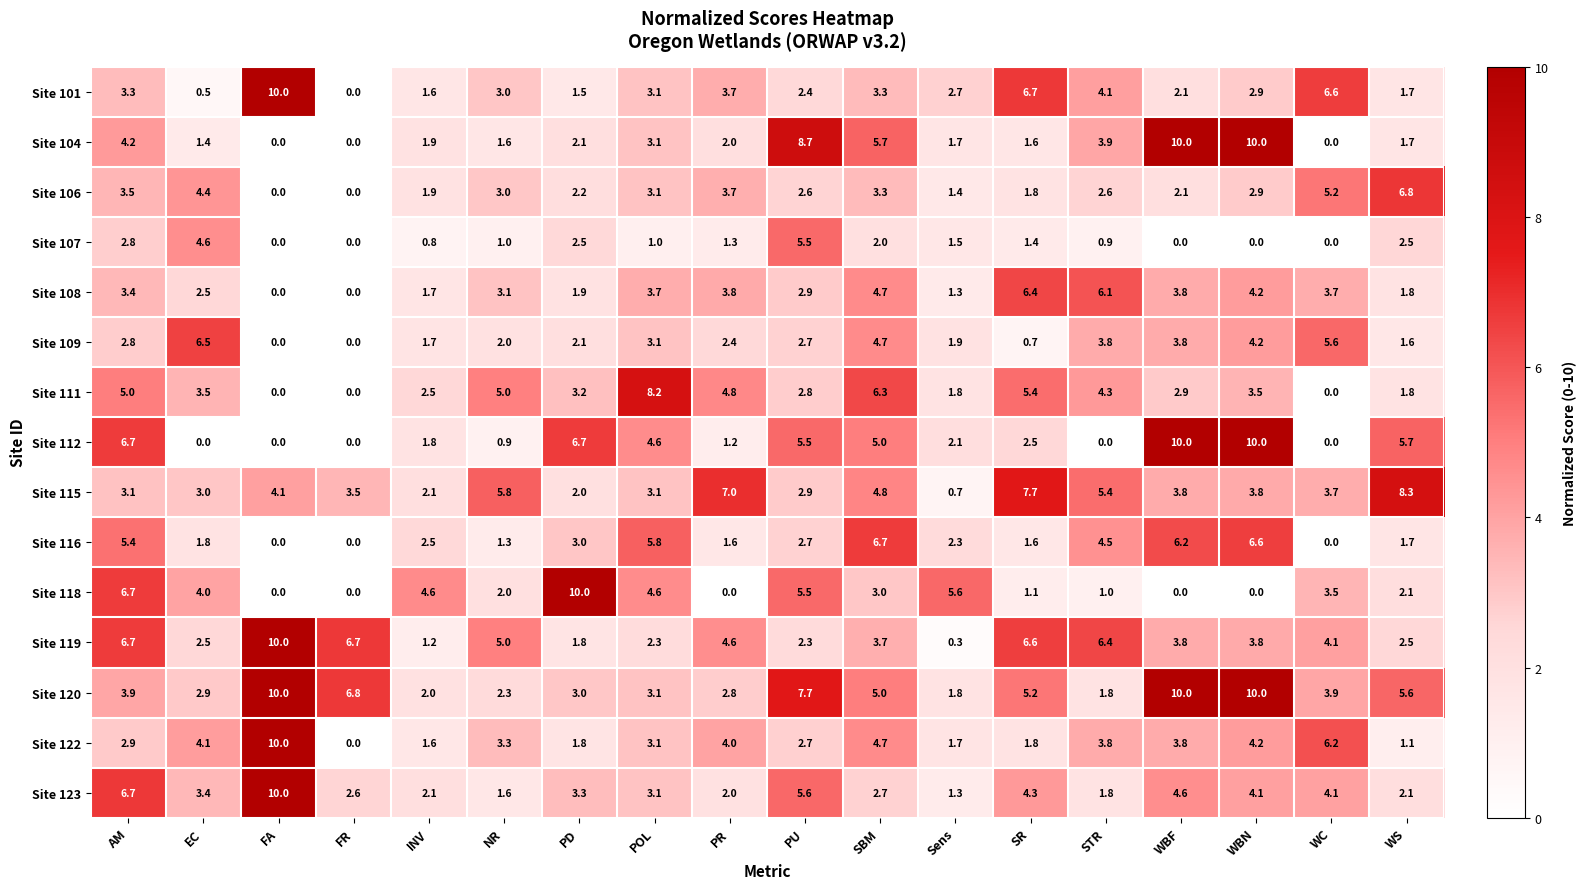

Between POL and Sens, which series saw the biggest shift?

Site 111